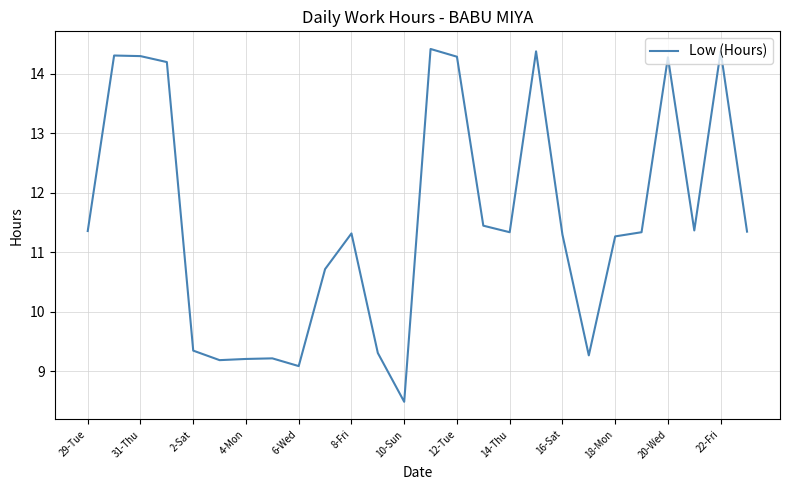

What is the greatest value displayed?

14.4